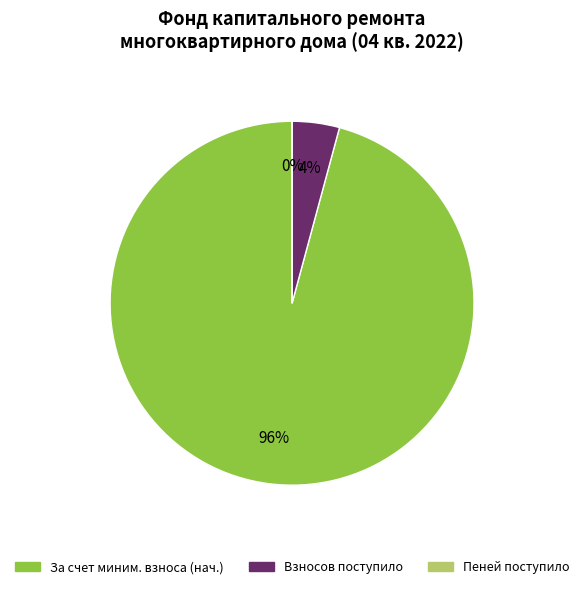

Is there any slice that represents more than half of the pie?

Yes